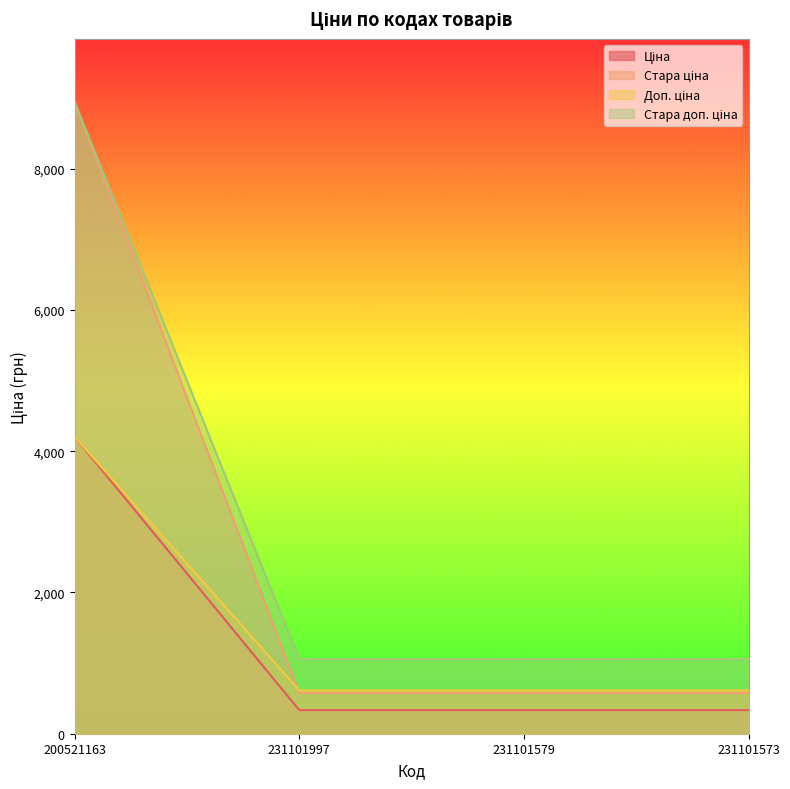

List the series in order of their peak value, highest first.

Ціна, Доп. ціна, Стара доп. ціна, Стара ціна